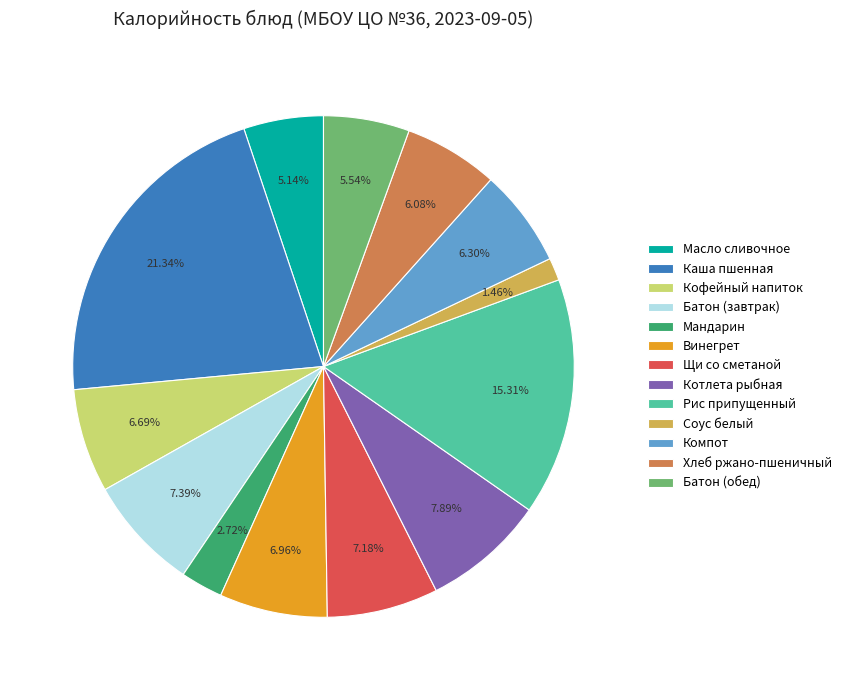

What is the smallest slice in the pie chart?

Соус белый